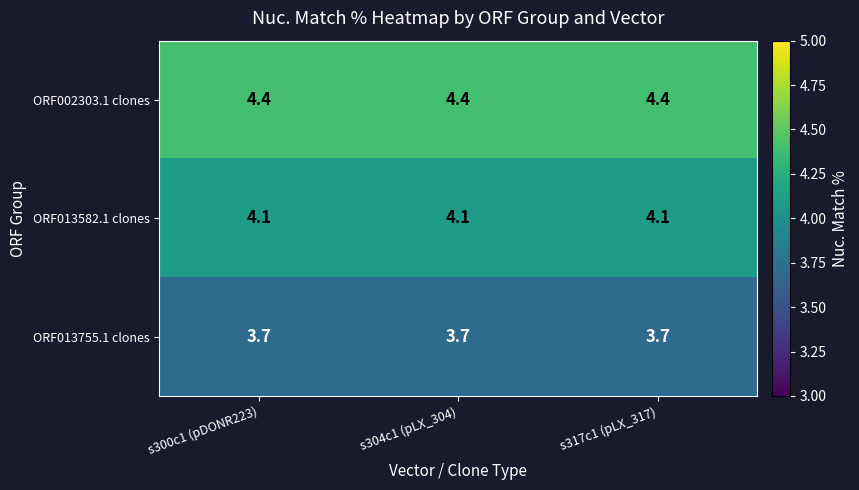

What is the difference between the highest and lowest values at s317c1 (pLX_317)?

0.7